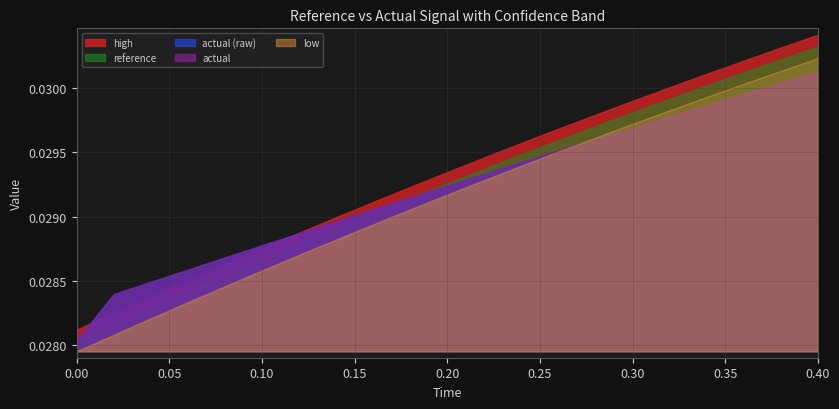

Rank the series at 19 from highest to lowest value.

high, reference, low, actual, actual_raw